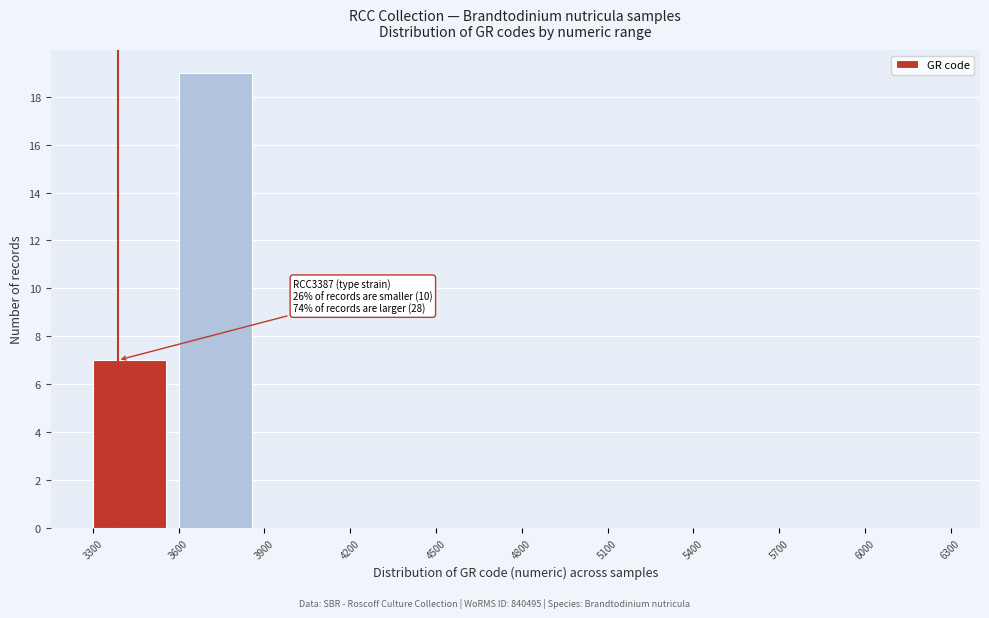

Over which range of the x-axis is the bar tallest?

3600 to 3900